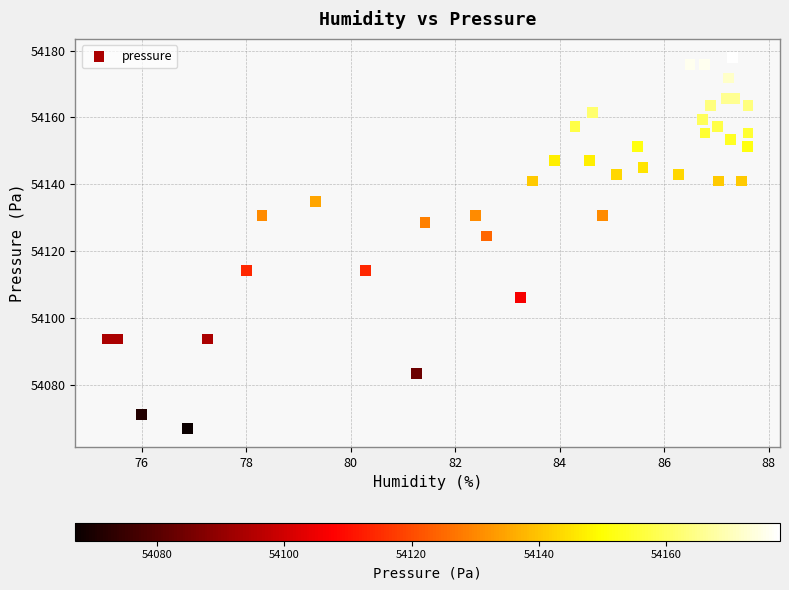

What Y value in the scatter plot is closest to 54122?

54124.6